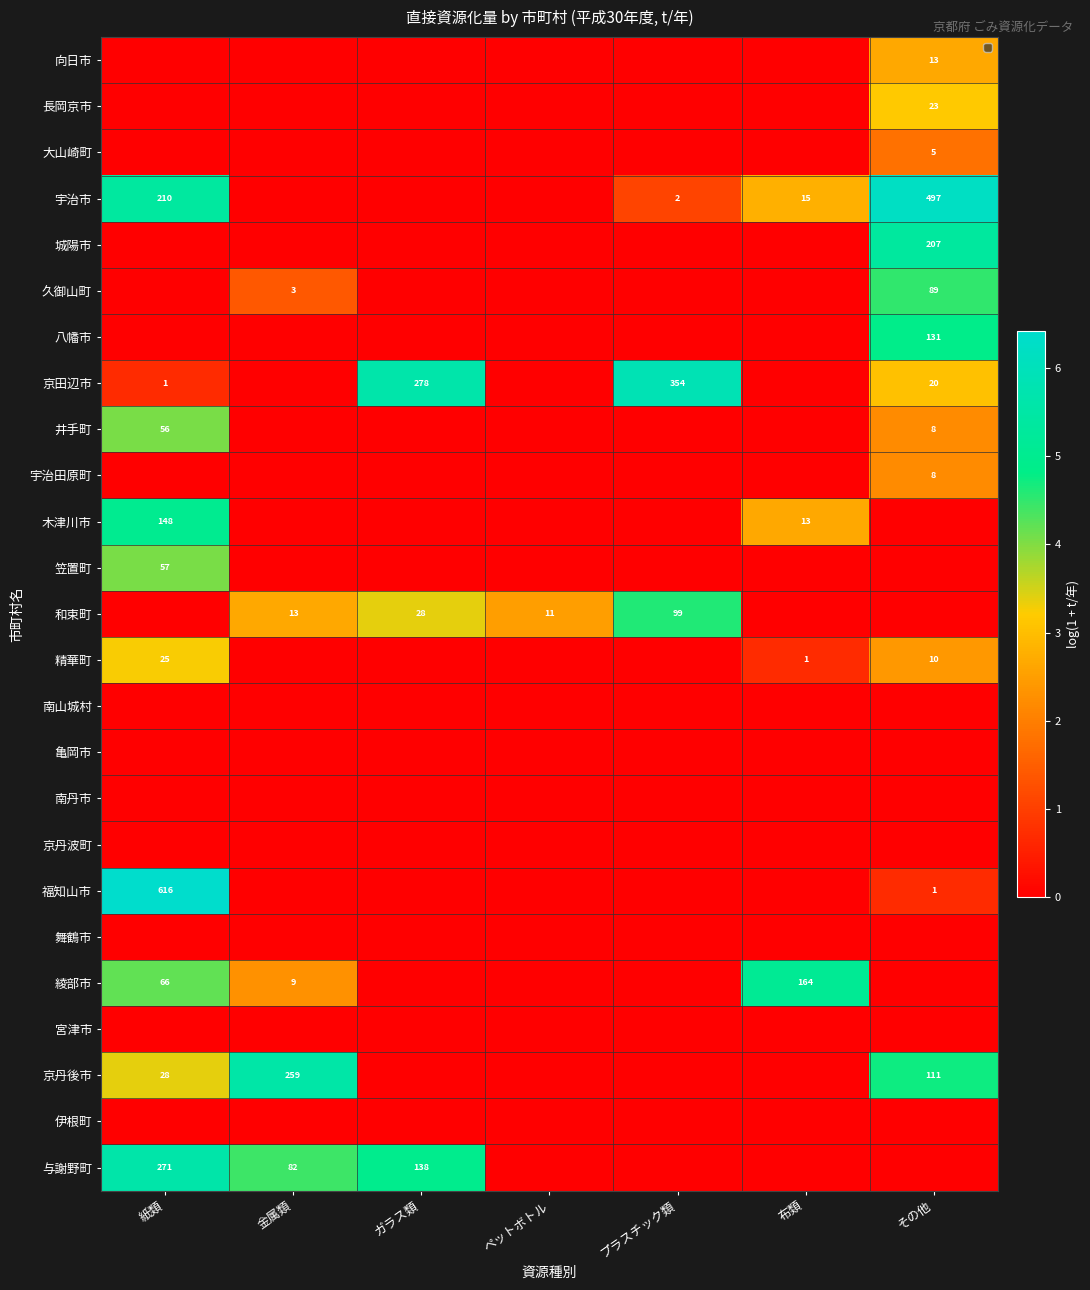

The 京田辺市 series shows 29 at その他. True or false?

False